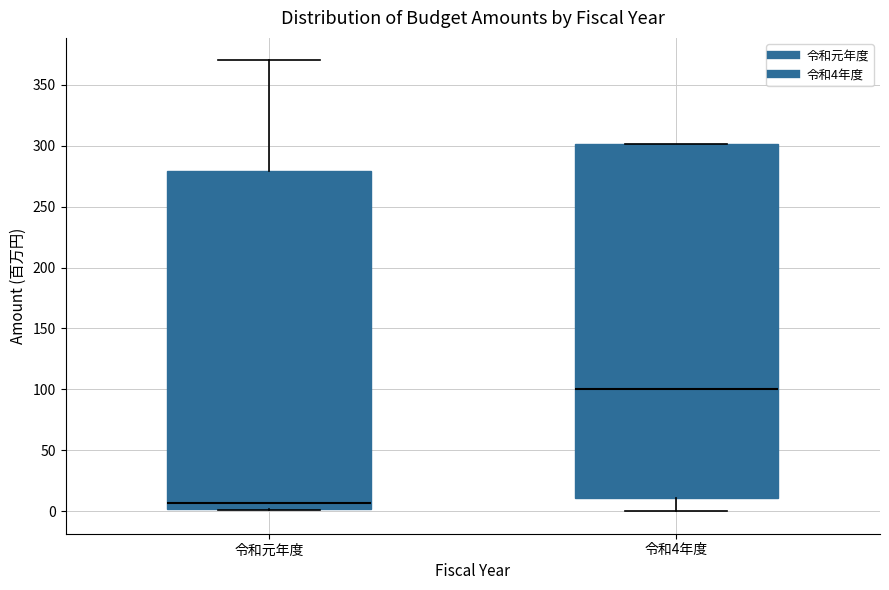

Reading left to right, transcribe this box plot: for each box, give where its median line is, the range the box spans, and where its two whiskers end, as read against the y-axis. The values are not printed on the chart, so give them approximately, as read against the axis.

令和元年度: median 5, box 0 to 280, whiskers 0 to 370
令和4年度: median 100, box 10 to 300, whiskers 0 to 300